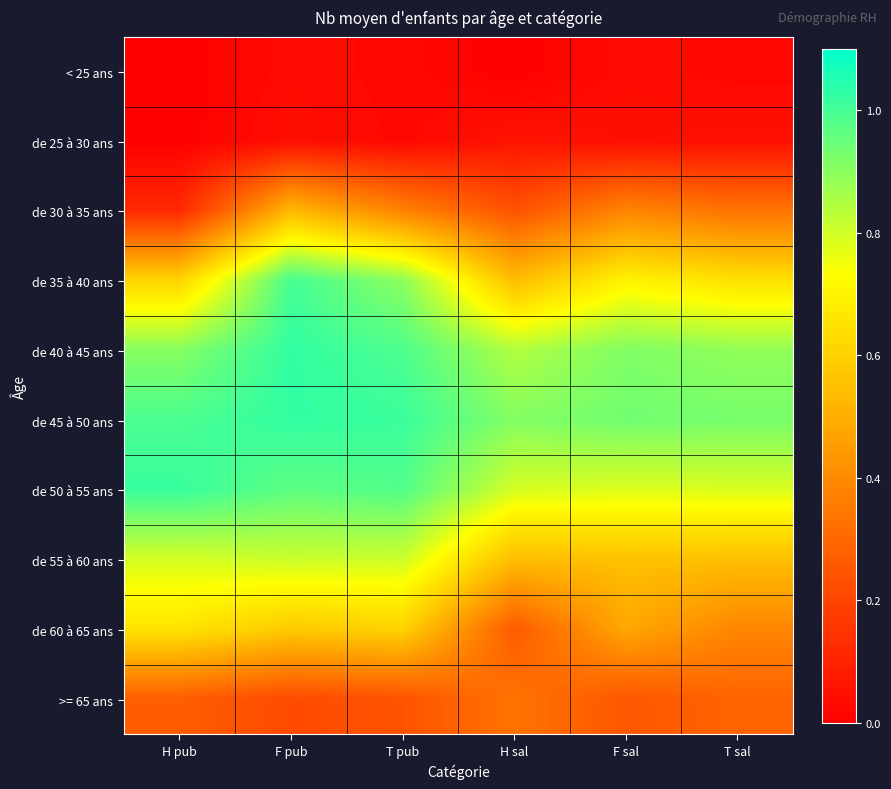

List the series in order of their peak value, lowest first.

< 25 ans, de 25 à 30 ans, >= 65 ans, de 30 à 35 ans, de 60 à 65 ans, de 55 à 60 ans, de 35 à 40 ans, de 50 à 55 ans, de 45 à 50 ans, de 40 à 45 ans